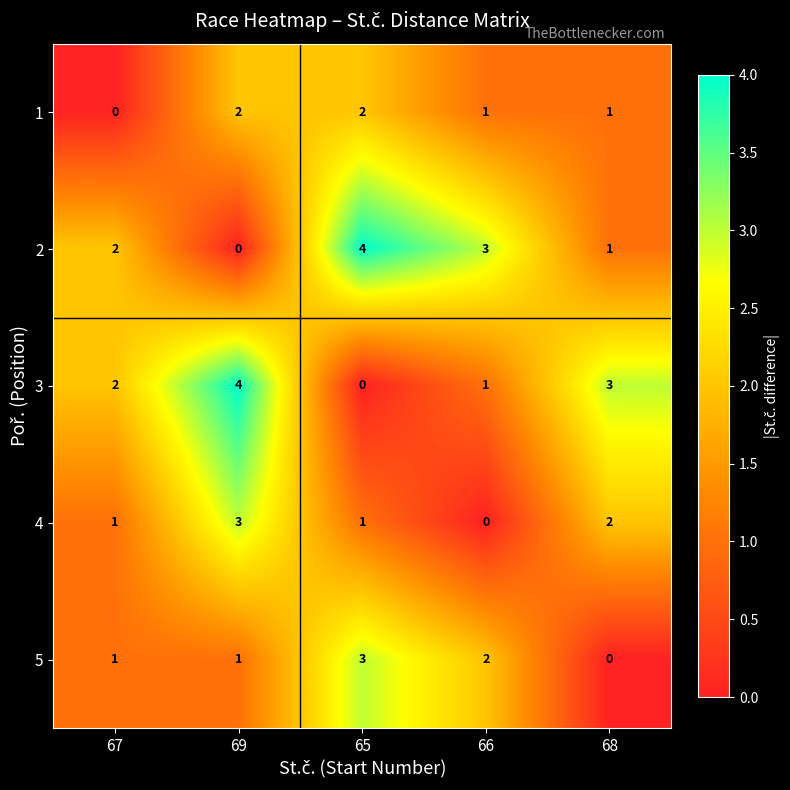

What is the total value across all series at 66?

7